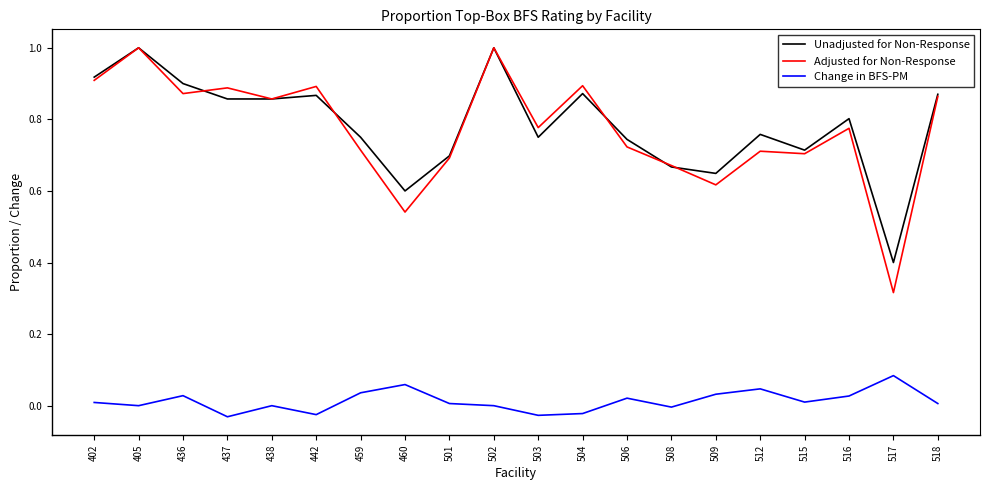

Which series changed the most between 436 and 508?

Unadjusted for Non-Response